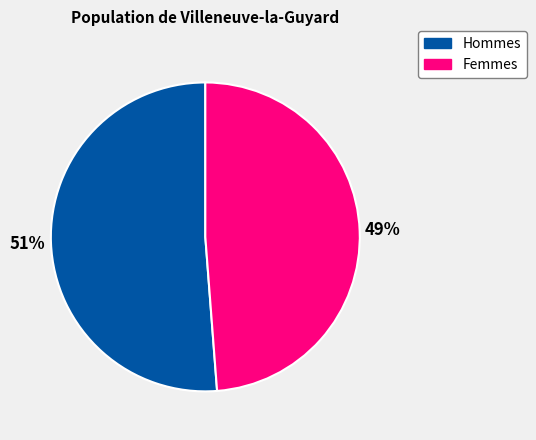

True or false: Hommes accounts for 51% of the total.

True